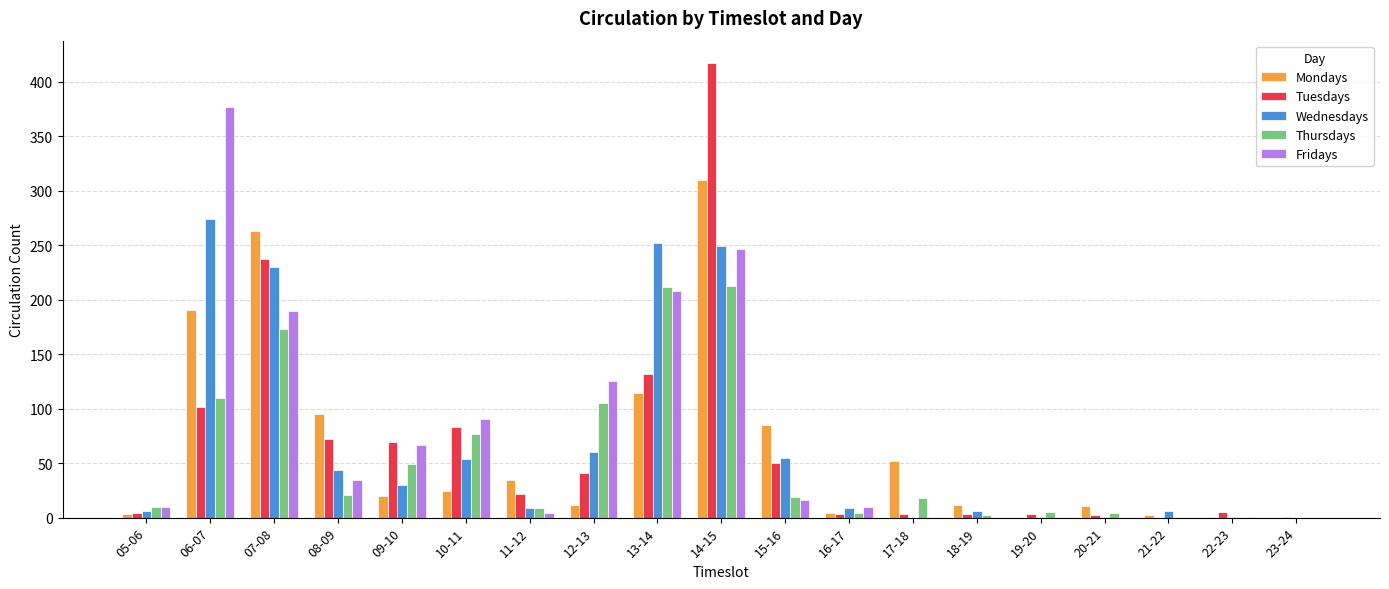

Are the bars horizontal?

No